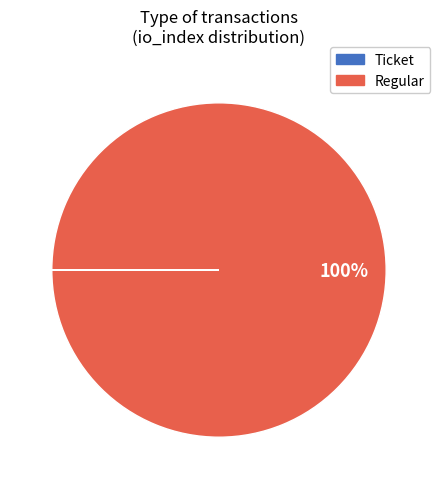

The Regular slice represents 91% of the pie. True or false?

False